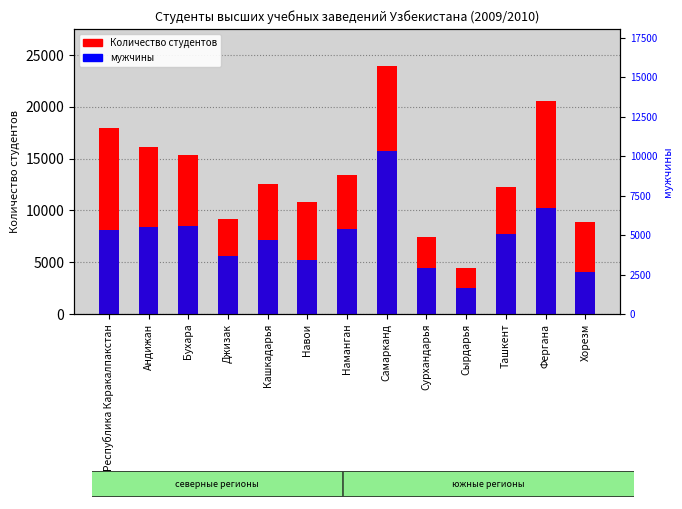

How many bars are there in each group?

2